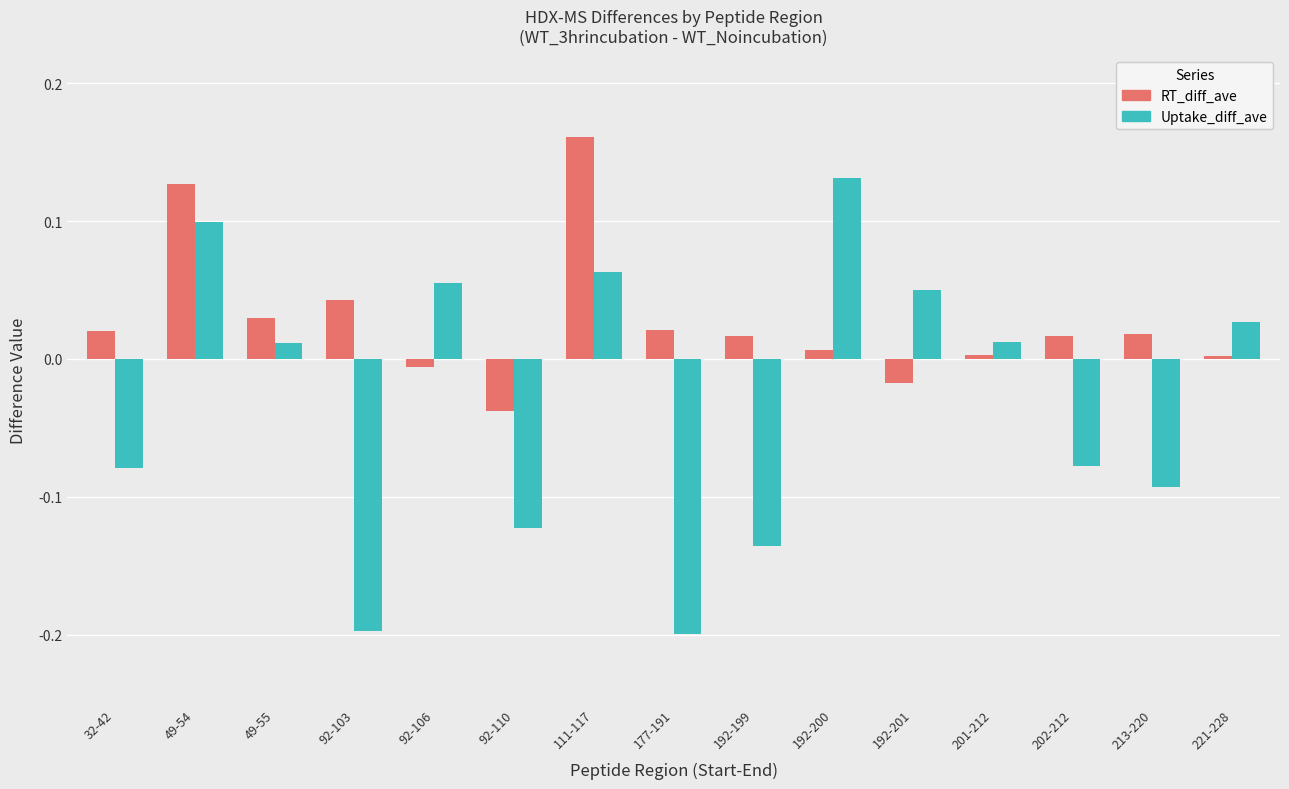

Rank the series at 192-200 from lowest to highest value.

RT_diff_ave, Uptake_diff_ave